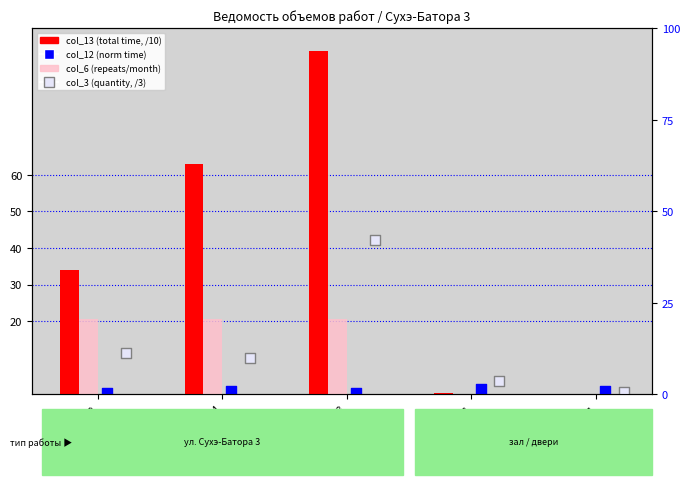

Which series has the largest Y range (max minus min)?

col_13 (total time, /10)